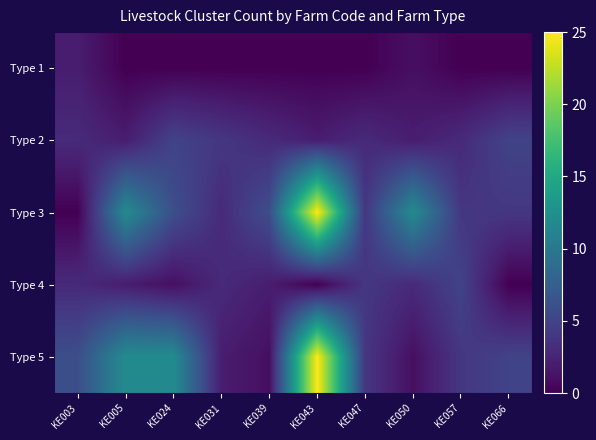

What is the greatest value displayed?

25